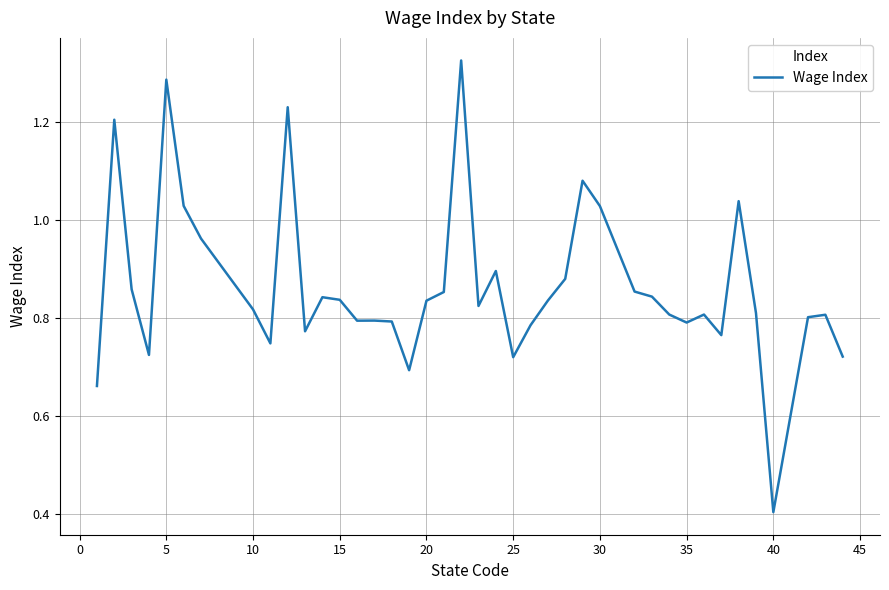

What is the smallest value displayed?

0.4